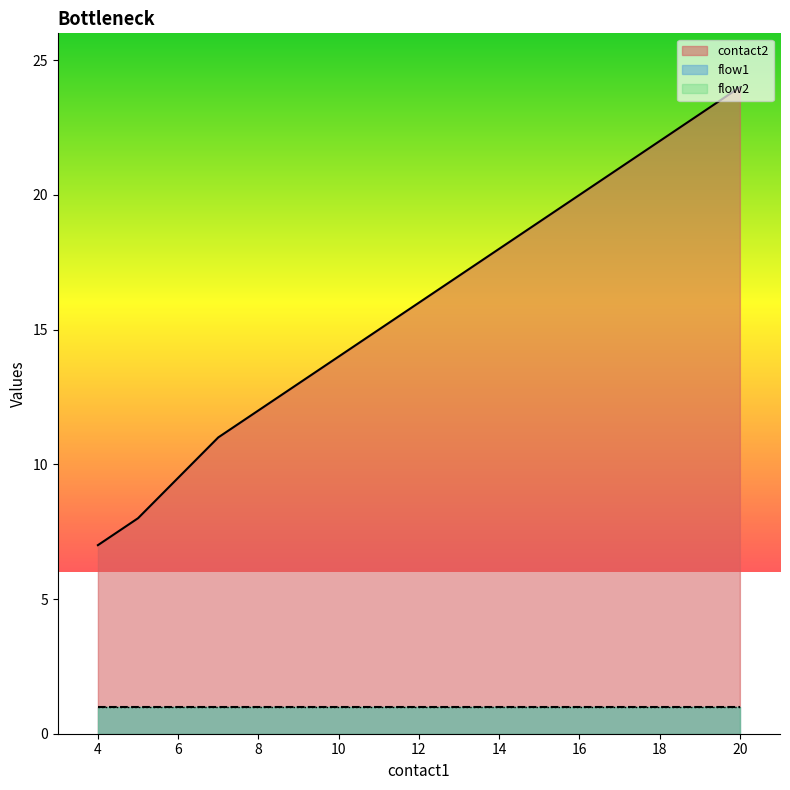

Does the chart display data point markers on the line(s)?

No